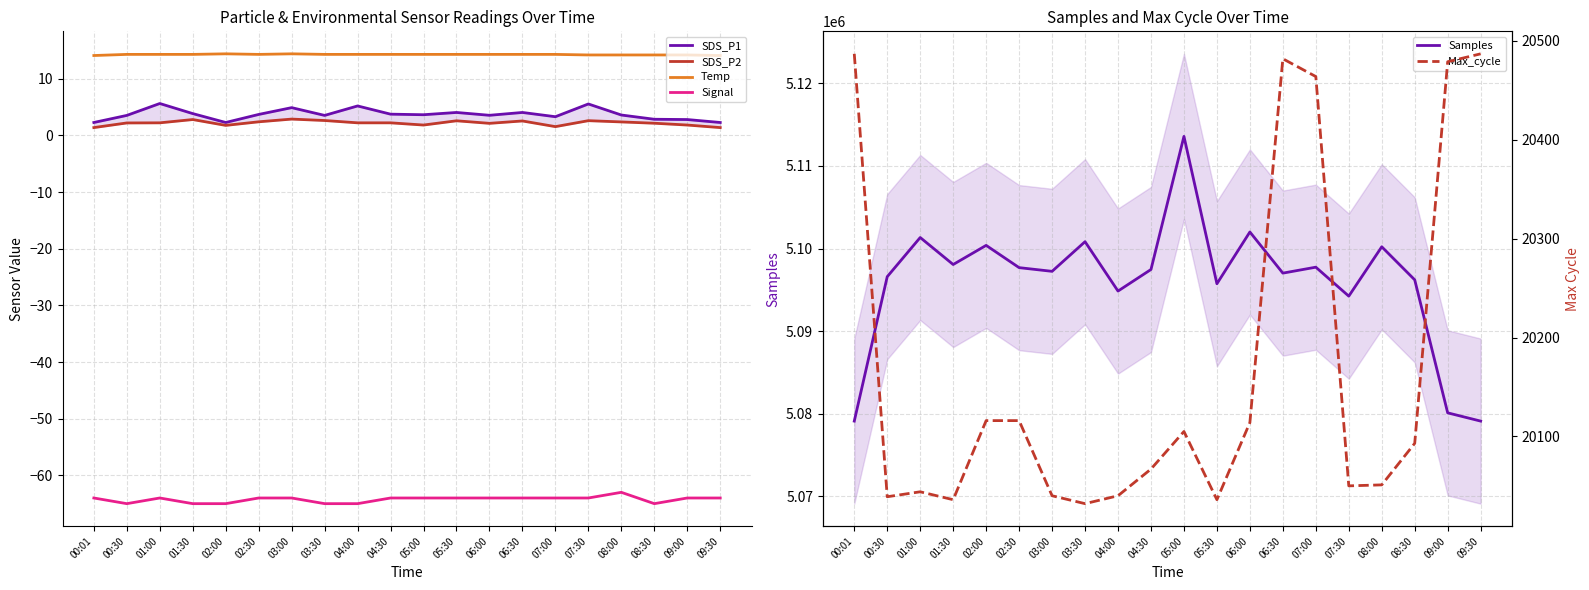

The value of SDS_P1 at 03:00 is 2.1. True or false?

False